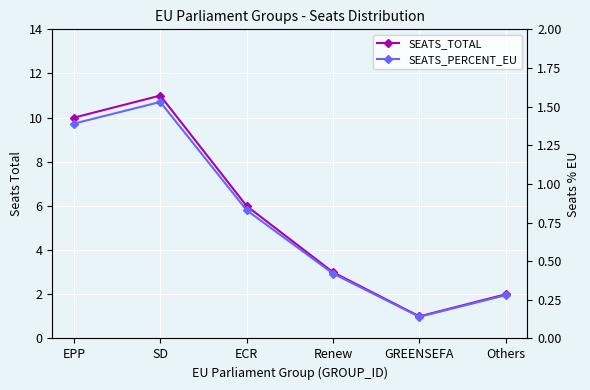

What is the maximum value shown in the chart?

11.0